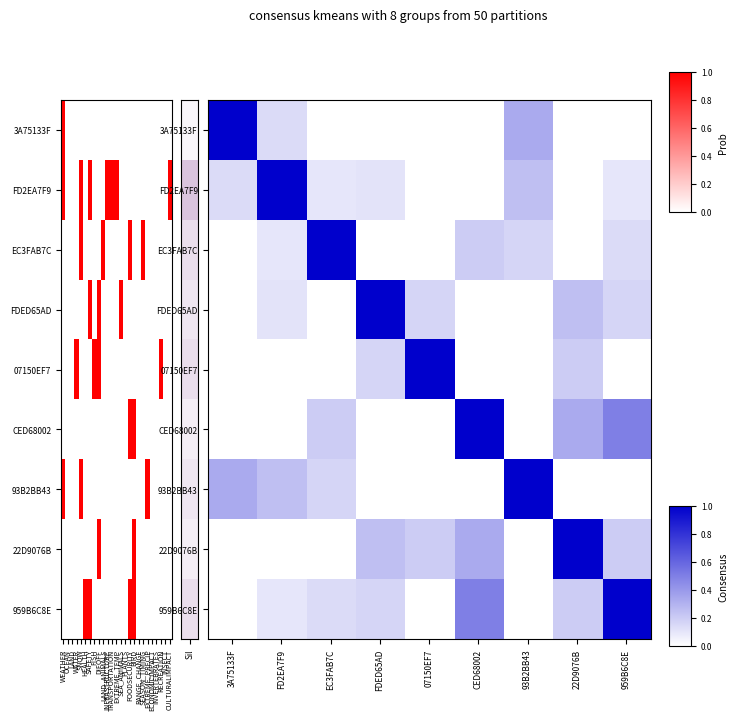

The 22D9076B series shows 0.1 at 959B6C8E. True or false?

False